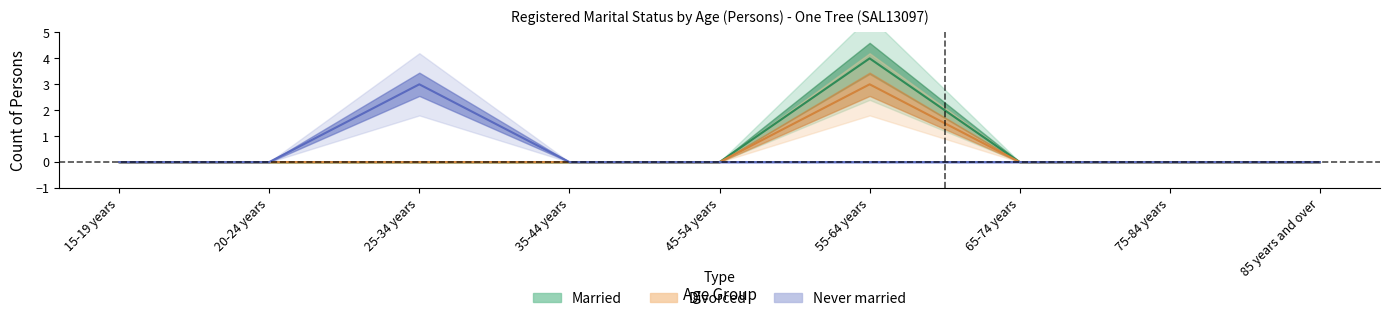

Count the Divorced values in the range 0 to 1.

8